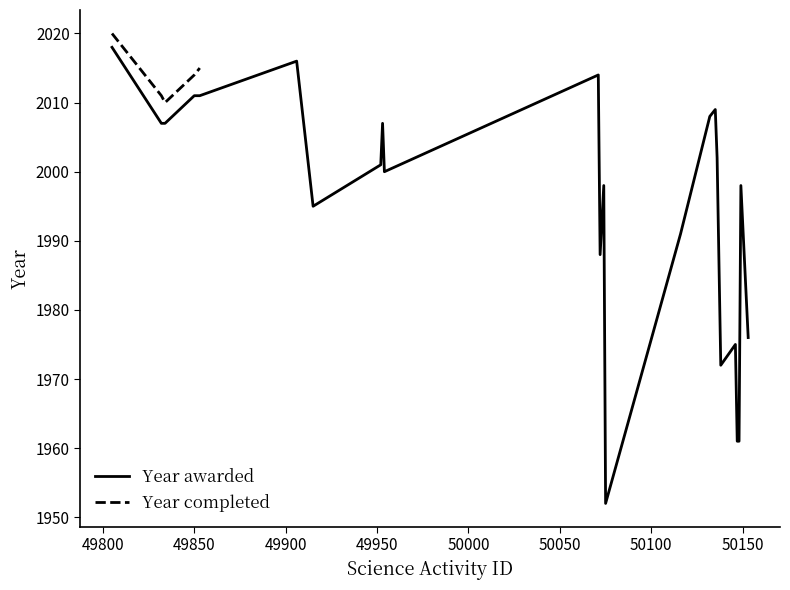

How many values are below 2001?

12